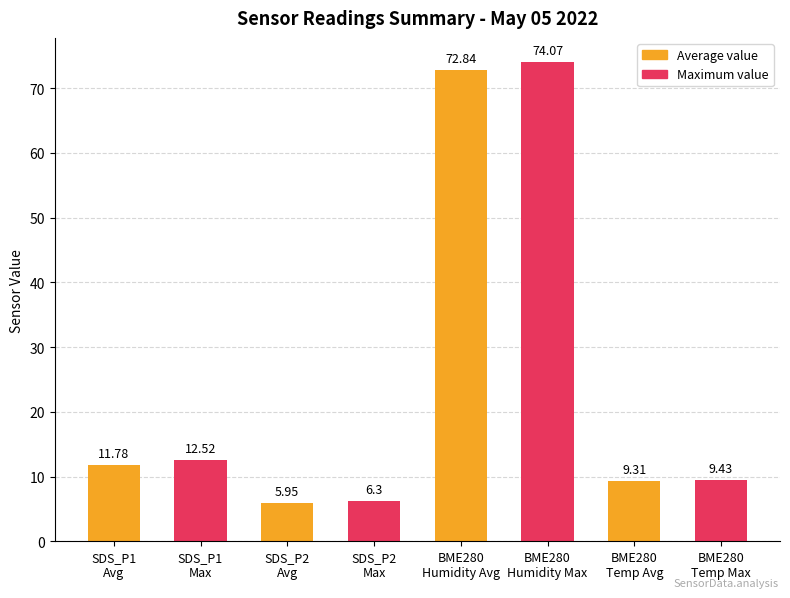

How many distinct data groups are displayed?

1